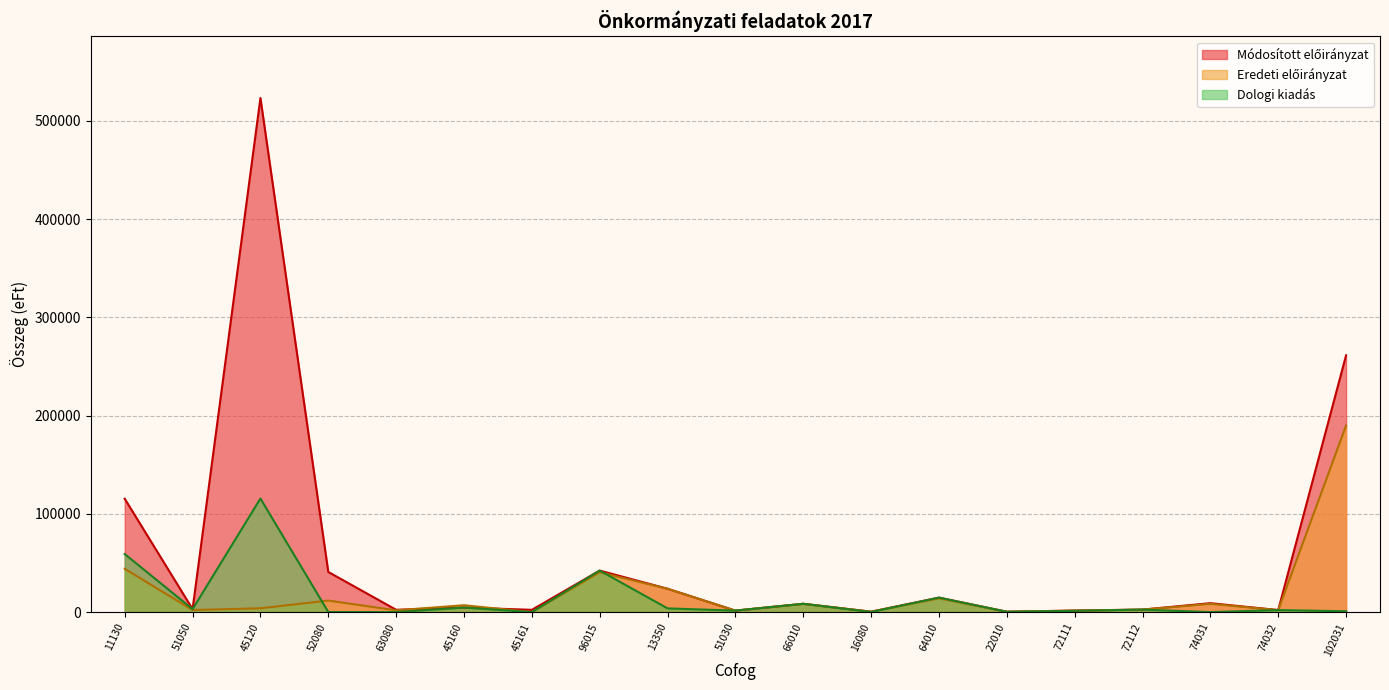

Is it true that Eredeti előirányzat equals 40546 at 96015?

True